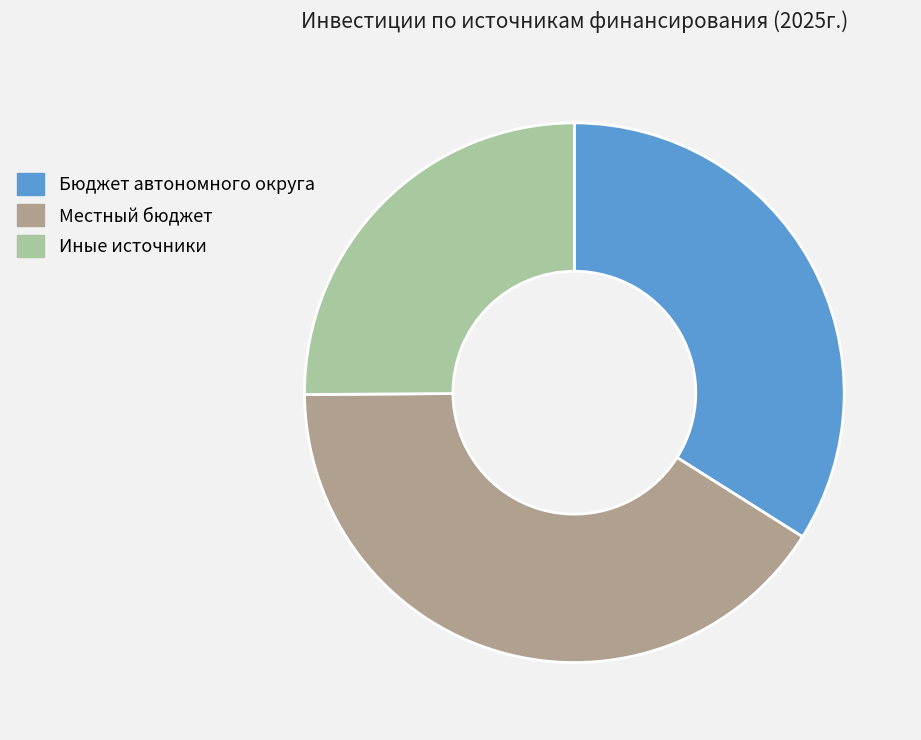

Count the number of slices in the pie.

3